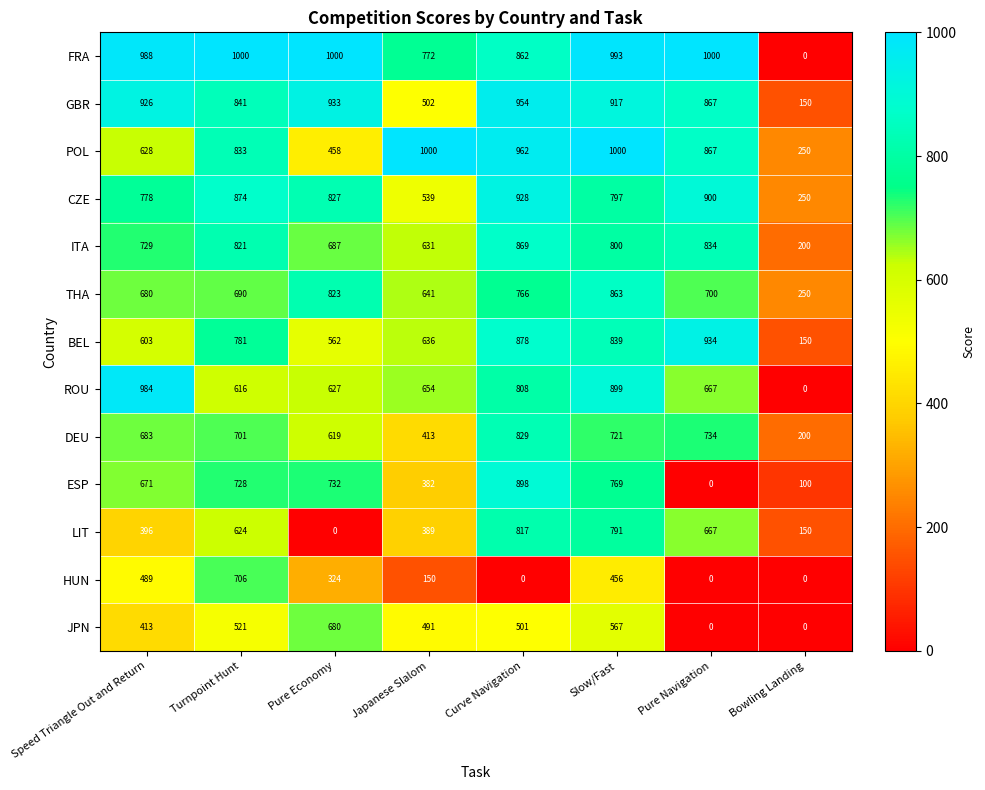

At which category is the sum across all series the highest?

Slow/Fast